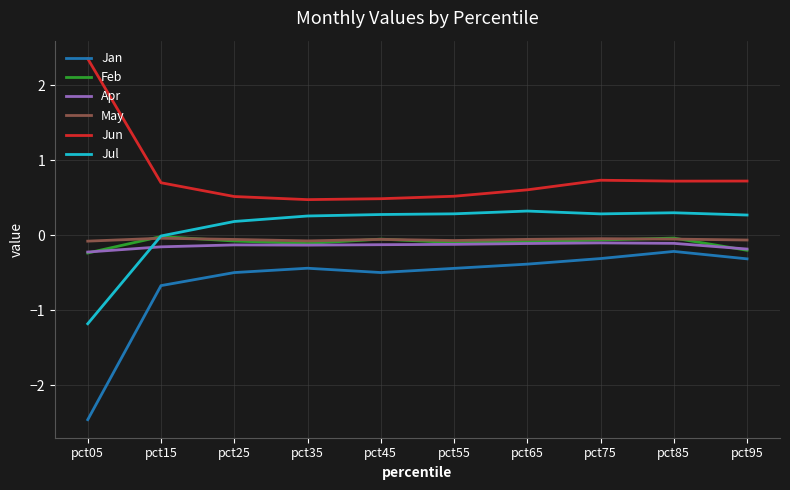

What is the smallest value displayed?

-2.5